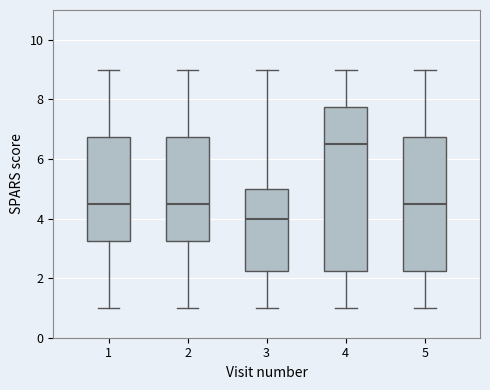

Reading left to right, read every box against the y-axis: the position of its median line, the range the box covers, and the ends of its whiskers. The values are not printed on the chart, so give them approximately, as read against the axis.

1: median 4.6, box 3.2 to 6.8, whiskers 1.0 to 9.0
2: median 4.6, box 3.2 to 6.8, whiskers 1.0 to 9.0
3: median 4.0, box 2.2 to 5.0, whiskers 1.0 to 9.0
4: median 6.6, box 2.2 to 7.8, whiskers 1.0 to 9.0
5: median 4.6, box 2.2 to 6.8, whiskers 1.0 to 9.0